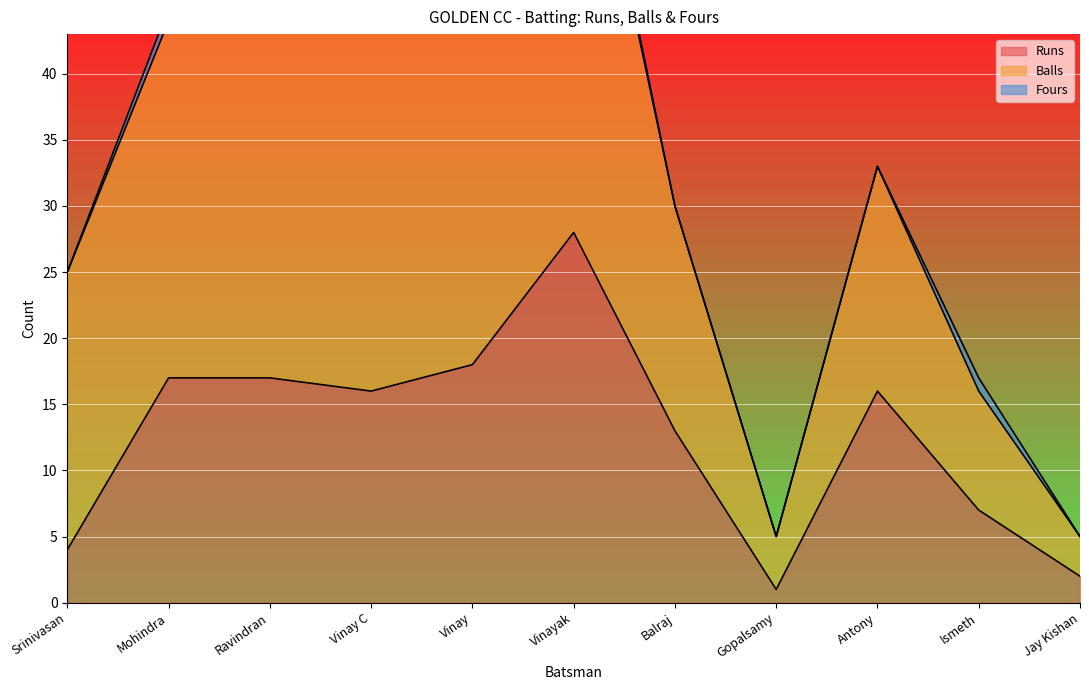

Is the value of Balls at Ravindran greater than the value of Runs at Jay Kishan?

Yes